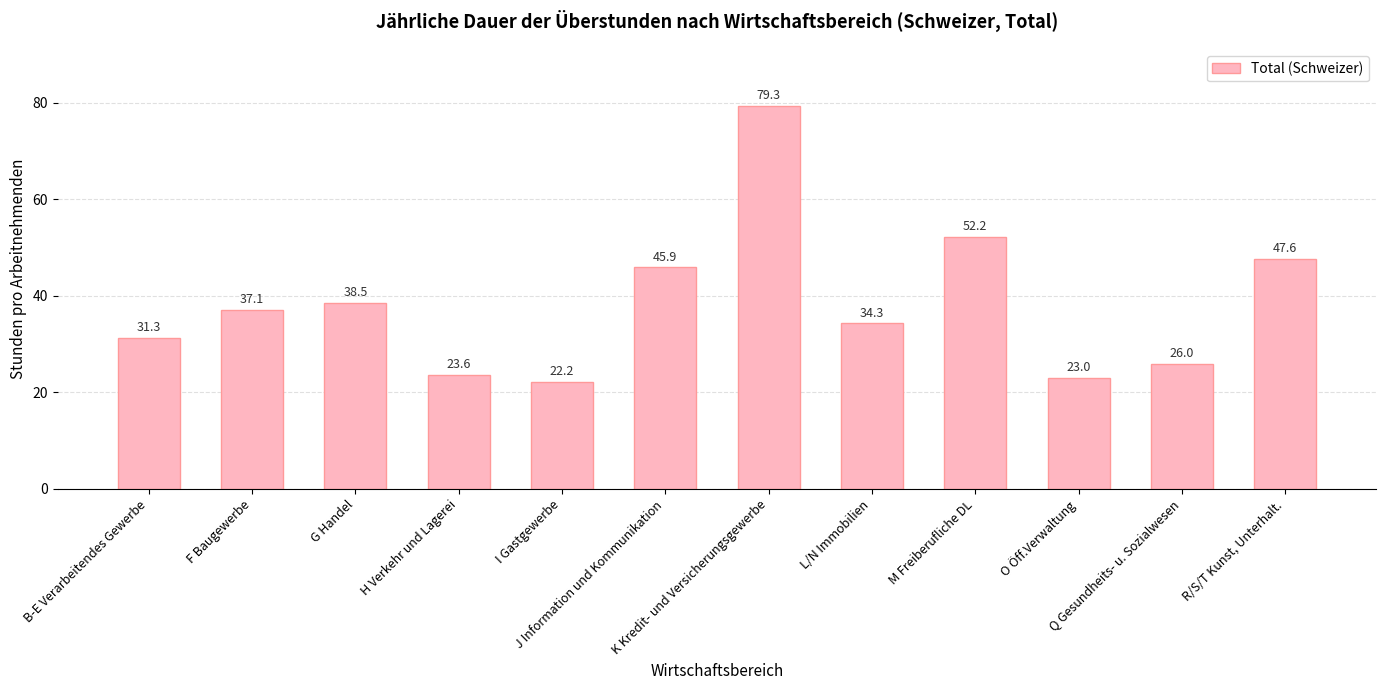

What is the change in value from L/N Immobilien to M Freiberufliche DL?

+18.0